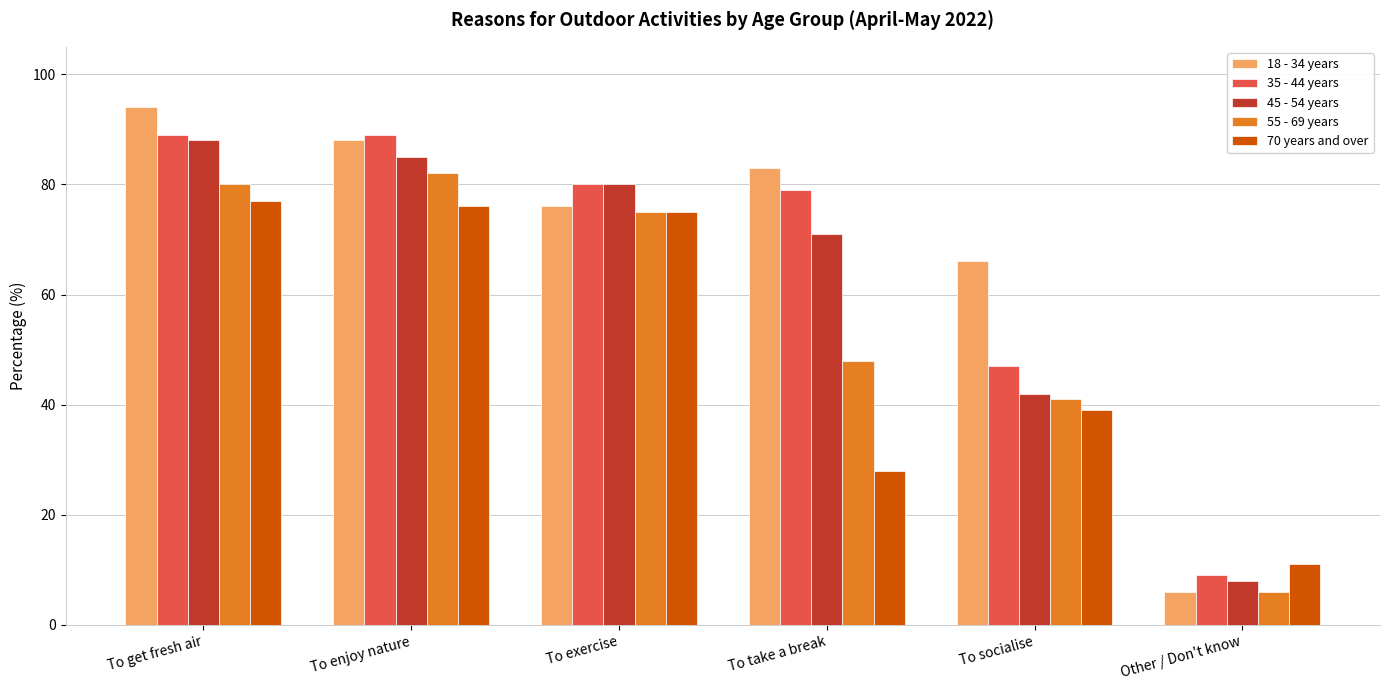

What are all the series names shown in the legend?

18 - 34 years, 35 - 44 years, 45 - 54 years, 55 - 69 years, 70 years and over